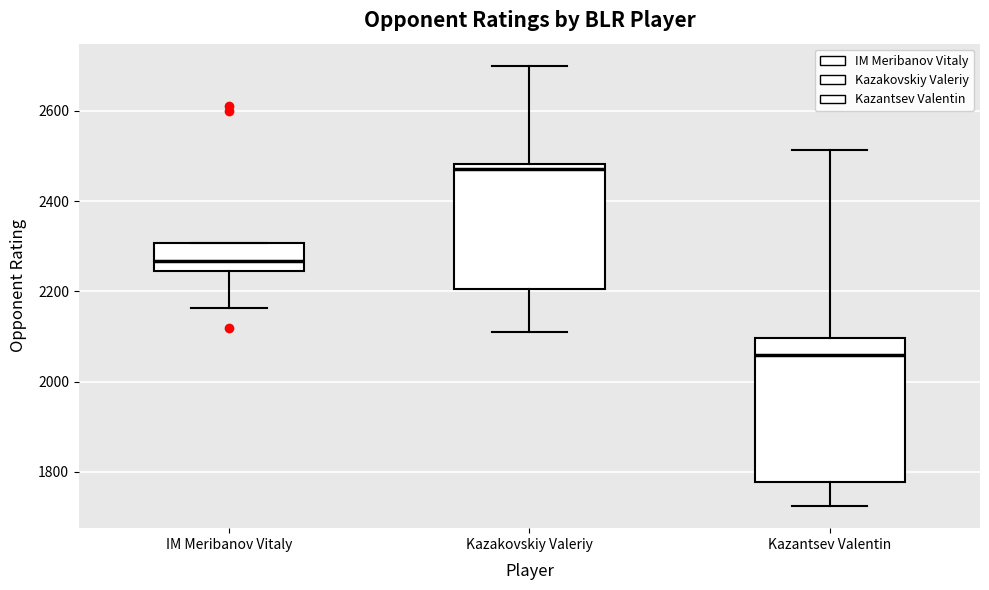

Reading left to right, read every box against the y-axis: the position of its median line, the range the box covers, and the ends of its whiskers. The values are not printed on the chart, so give them approximately, as read against the axis.

IM Meribanov Vitaly: median 2260, box 2240 to 2300, whiskers 2160 to 2300
Kazakovskiy Valeriy: median 2480 (just below the box's upper edge), box 2200 to 2480, whiskers 2100 to 2700
Kazantsev Valentin: median 2060, box 1780 to 2100, whiskers 1720 to 2520